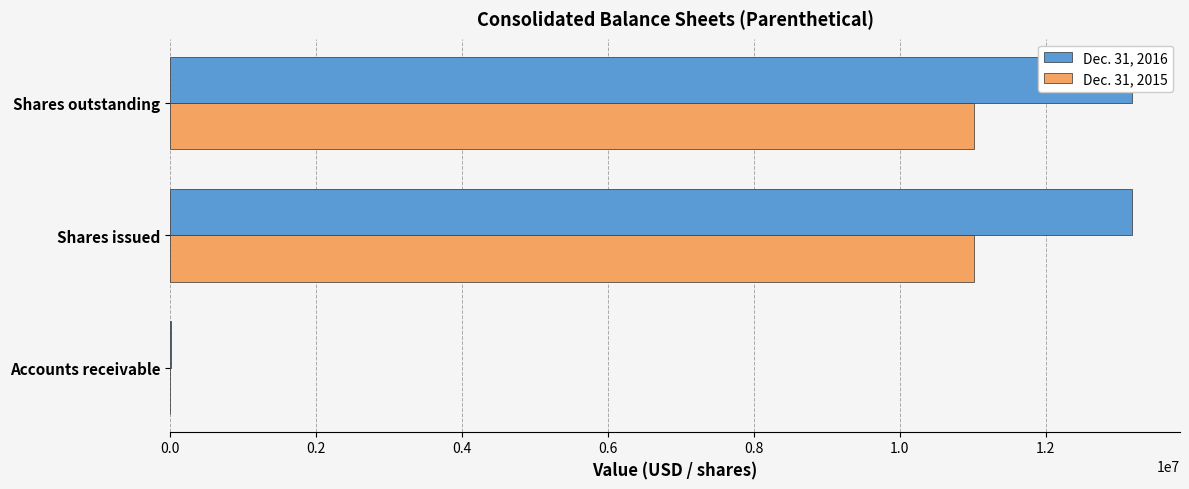

Reading right to left, what are all the values shown in this chart?

Dec. 31, 2016: 13183036	13183036	4437
Dec. 31, 2015: 11015180	11015180	0